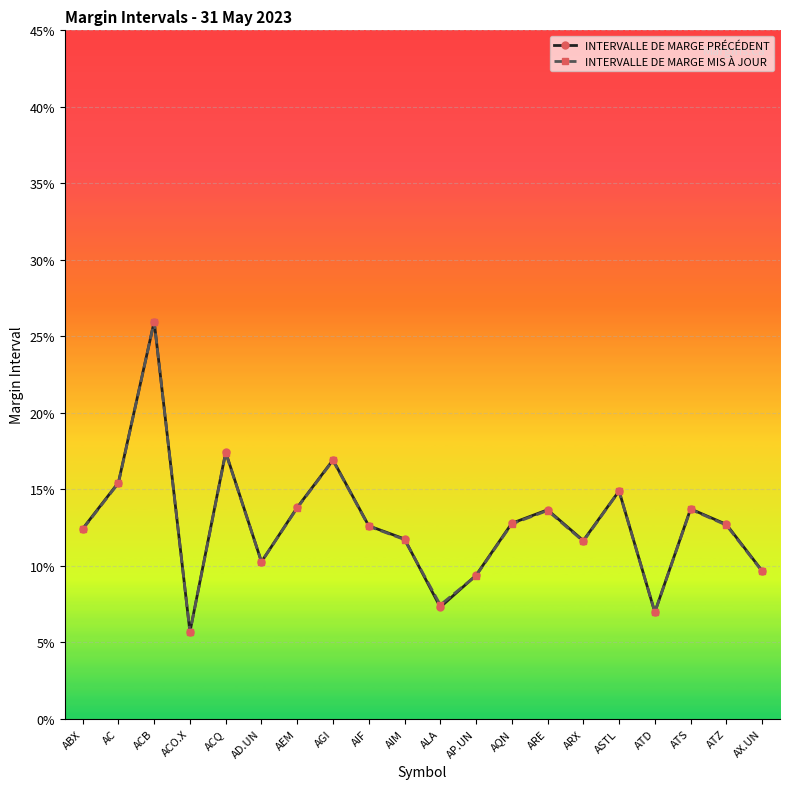

What is the smallest value displayed?

0.1